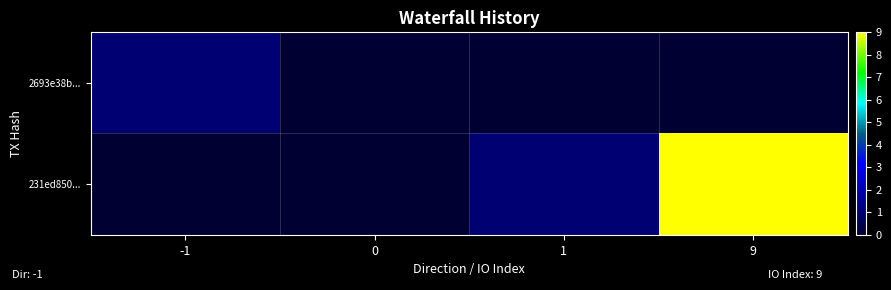

Reading left to right, transcribe all the data shown in this chart.

2693e38b...: -1=1	0=0	1=0	9=0
231ed850...: -1=0	0=0	1=1	9=9